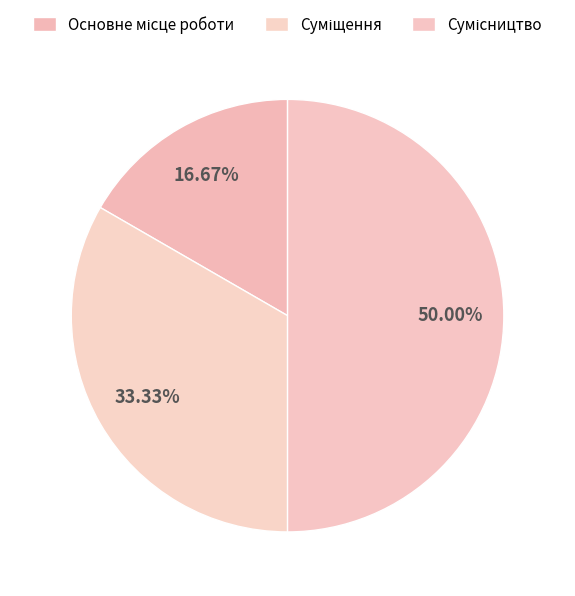

Count the number of slices in the pie.

3